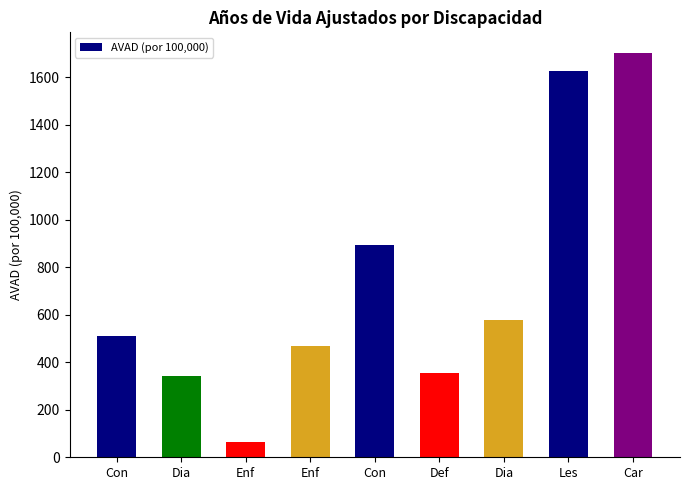

How many bars are there in total?

9